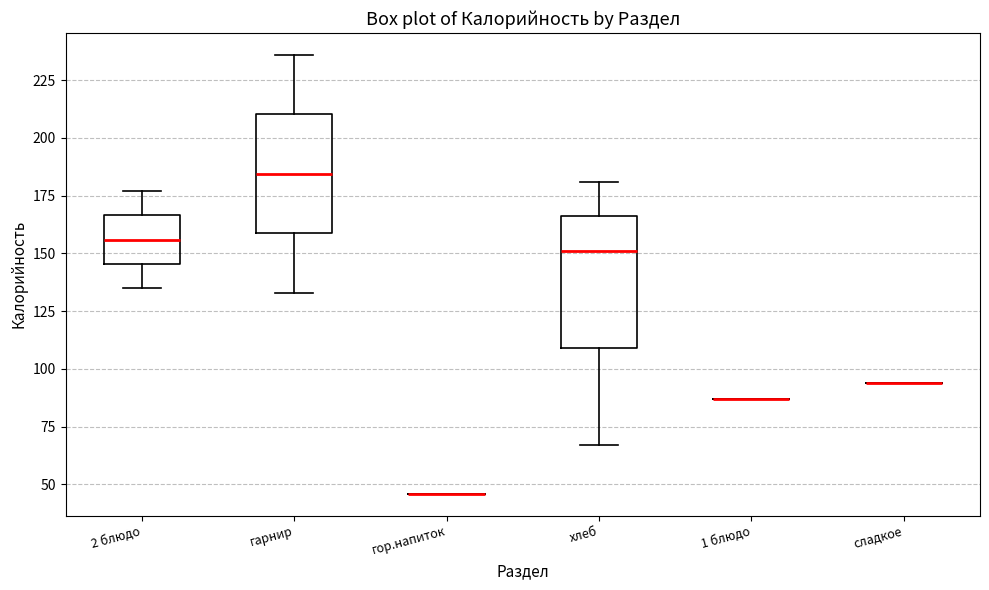

Reading left to right, read every box against the y-axis: the position of its median line, the range the box covers, and the ends of its whiskers. The values are not printed on the chart, so give them approximately, as read against the axis.

2 блюдо: median 155, box 145 to 165, whiskers 135 to 175
гарнир: median 185, box 160 to 210, whiskers 135 to 235
гор.напиток: box collapsed to a line at 45, whiskers 45 to 45
хлеб: median 150, box 110 to 165, whiskers 65 to 180
1 блюдо: box collapsed to a line at 85, whiskers 85 to 85
сладкое: box collapsed to a line at 95, whiskers 95 to 95